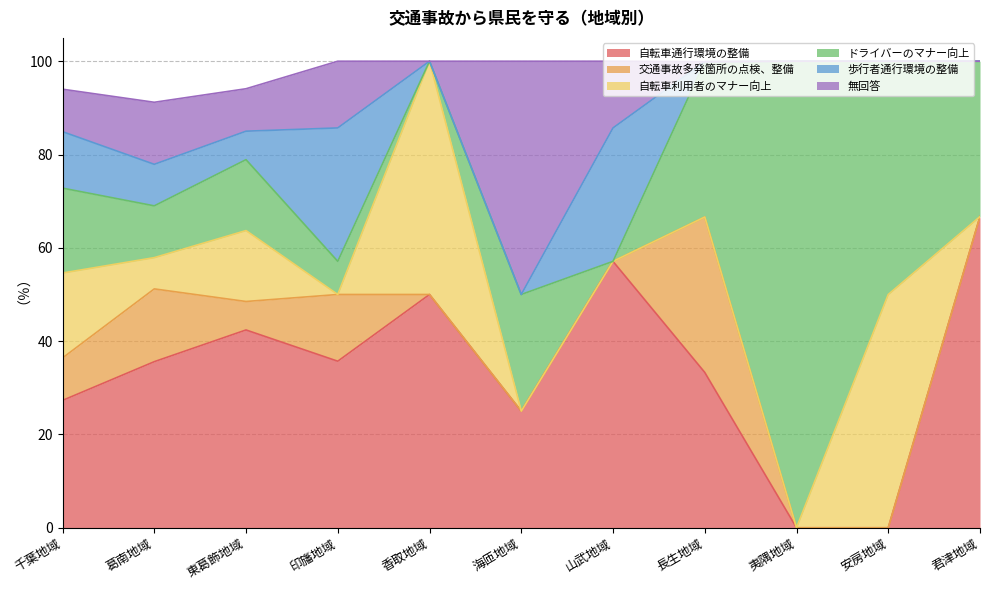

True or false: 歩行者通行環境の整備 and 交通事故多発箇所の点検、整備 cross at least once.

True